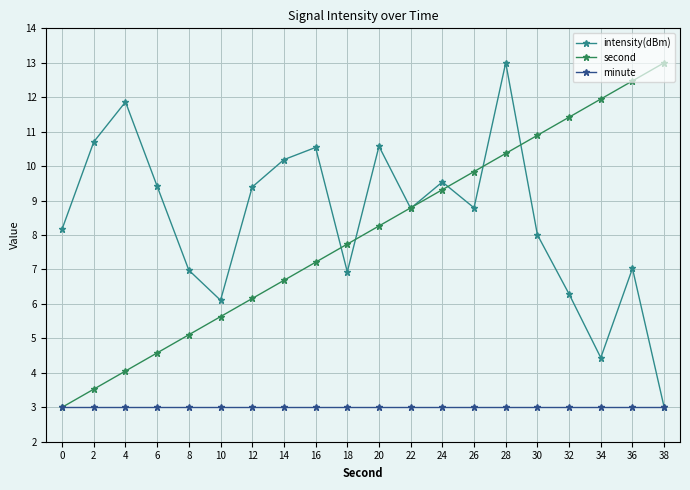

Read the second value at 34.

11.9